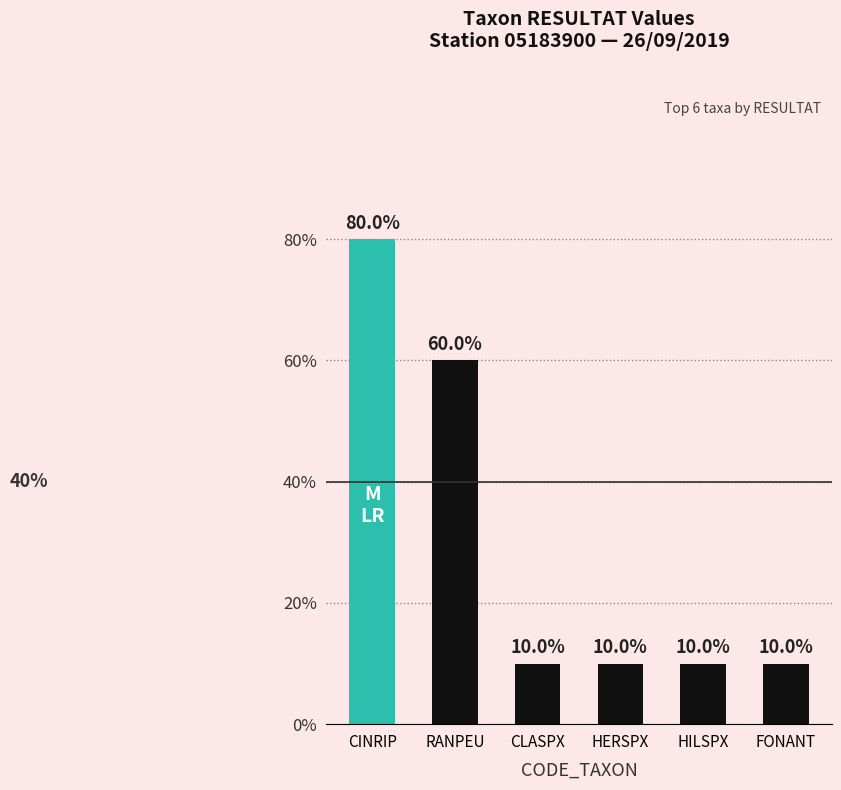

Count the values in the range 0 to 1.

6